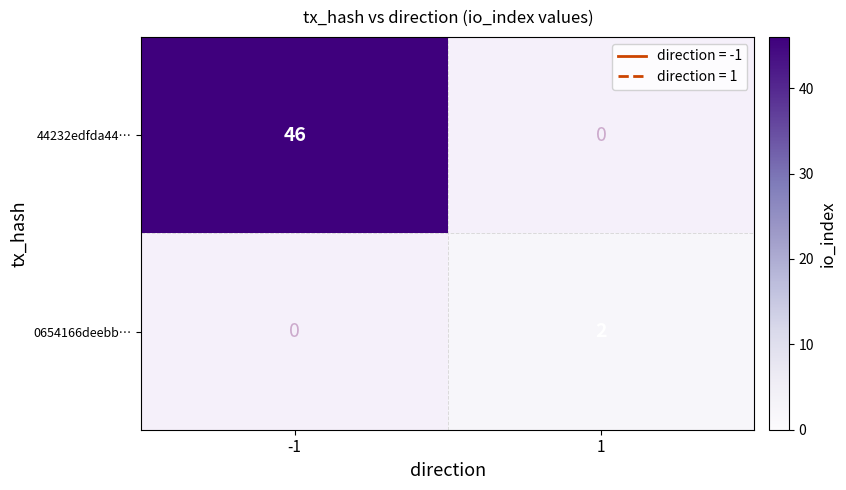

What is the maximum value shown in the chart?

46.0